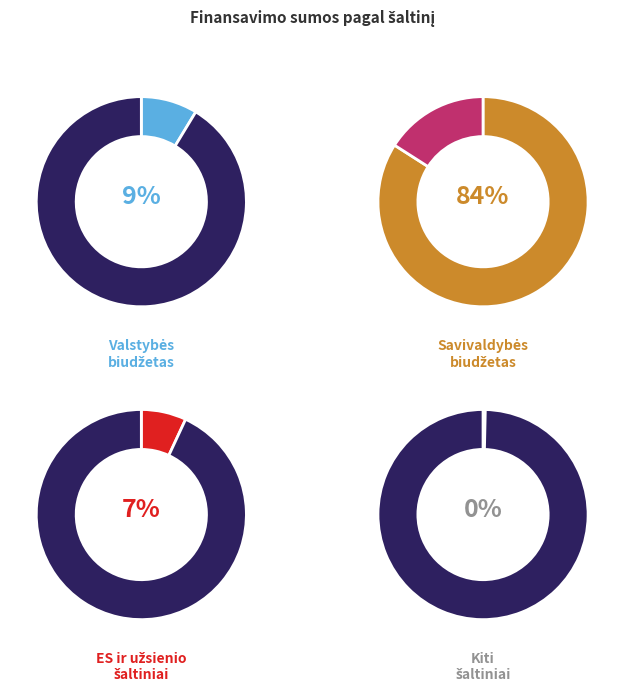

To the nearest percent, what is the difference between the largest and smallest slice percentages?

84%